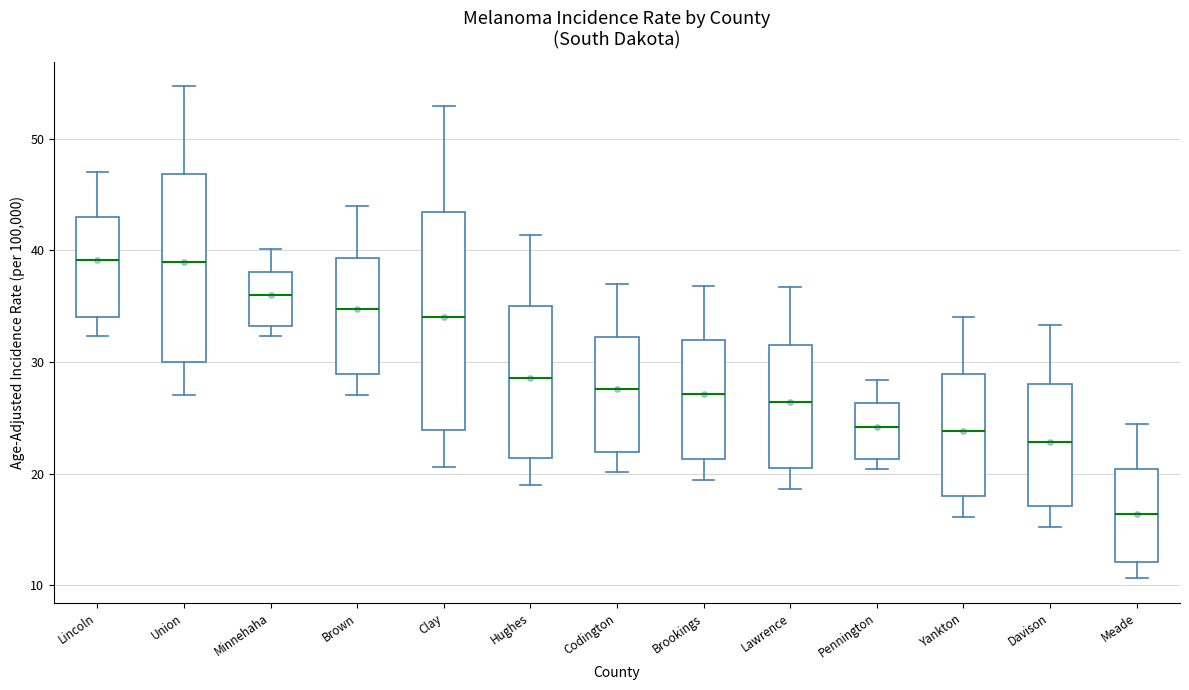

Reading left to right, read every box against the y-axis: the position of its median line, the range the box covers, and the ends of its whiskers. The values are not printed on the chart, so give them approximately, as read against the axis.

Lincoln: median 39, box 34 to 43, whiskers 32 to 47
Union: median 39, box 30 to 47, whiskers 27 to 55
Minnehaha: median 36, box 33 to 38, whiskers 32 to 40
Brown: median 35, box 29 to 39, whiskers 27 to 44
Clay: median 34, box 24 to 43, whiskers 21 to 53
Hughes: median 29, box 21 to 35, whiskers 19 to 41
Codington: median 28, box 22 to 32, whiskers 20 to 37
Brookings: median 27, box 21 to 32, whiskers 19 to 37
Lawrence: median 26, box 21 to 32, whiskers 19 to 37
Pennington: median 24, box 21 to 26, whiskers 20 to 28
Yankton: median 24, box 18 to 29, whiskers 16 to 34
Davison: median 23, box 17 to 28, whiskers 15 to 33
Meade: median 16, box 12 to 20, whiskers 11 to 24